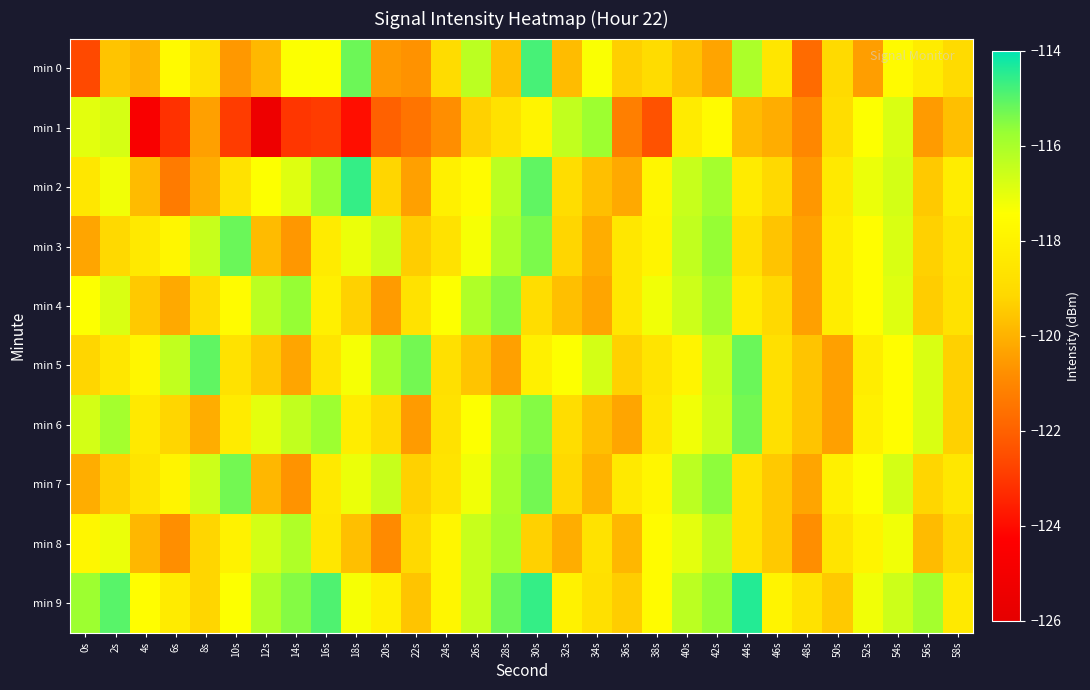

Rank the series at 14s from highest to lowest value.

min 9, min 4, min 8, min 6, min 2, min 0, min 5, min 3, min 7, min 1